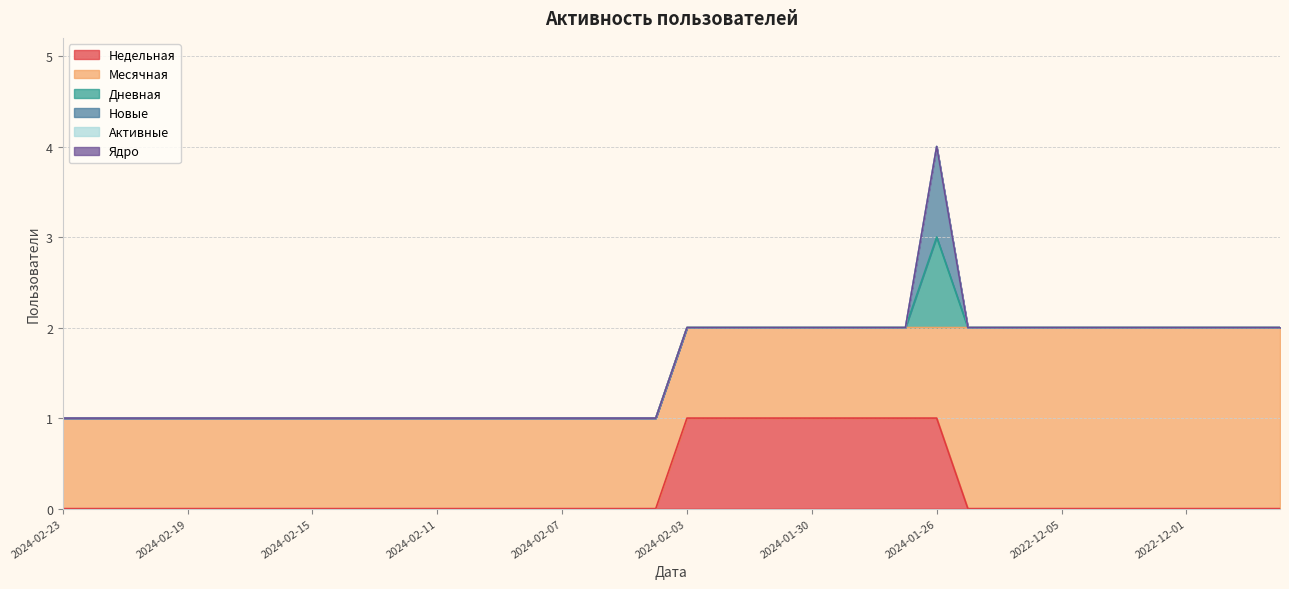

Which has a higher value, 2024-01-25 or 2024-01-30?

2024-01-30